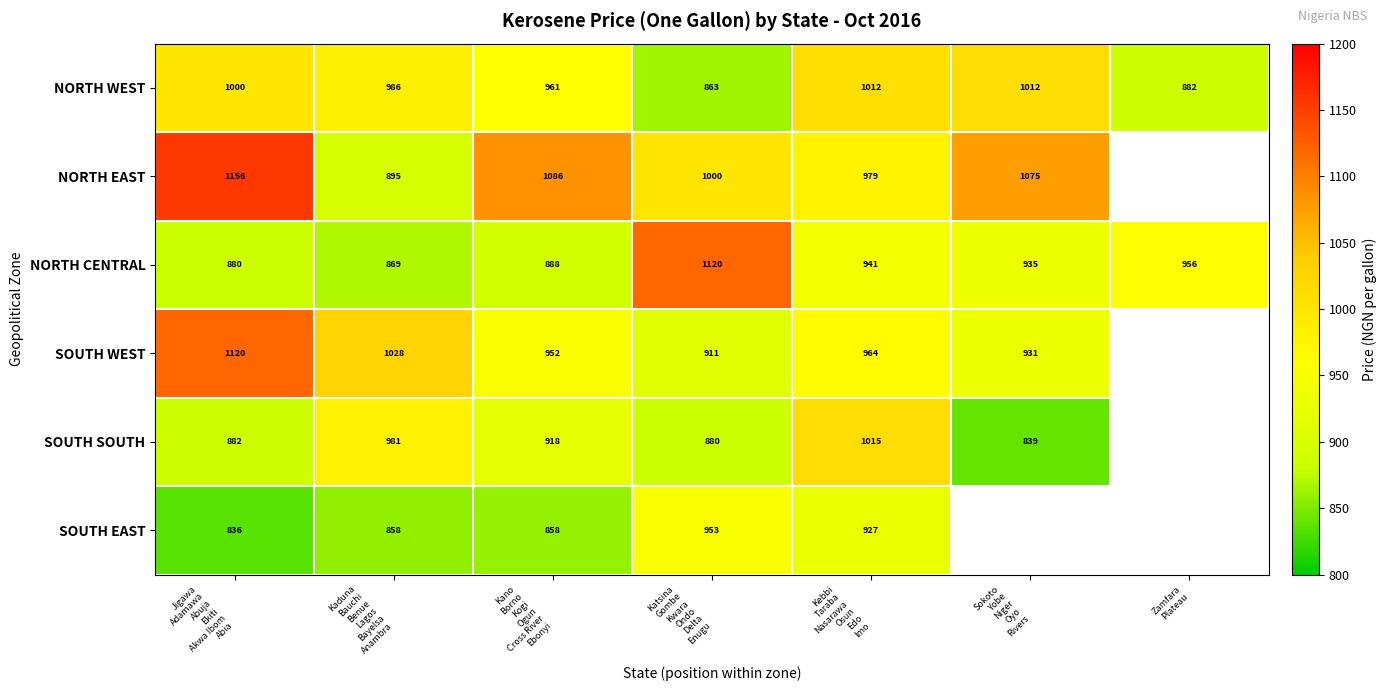

At how many categories does at least one series exceed 1039?

4